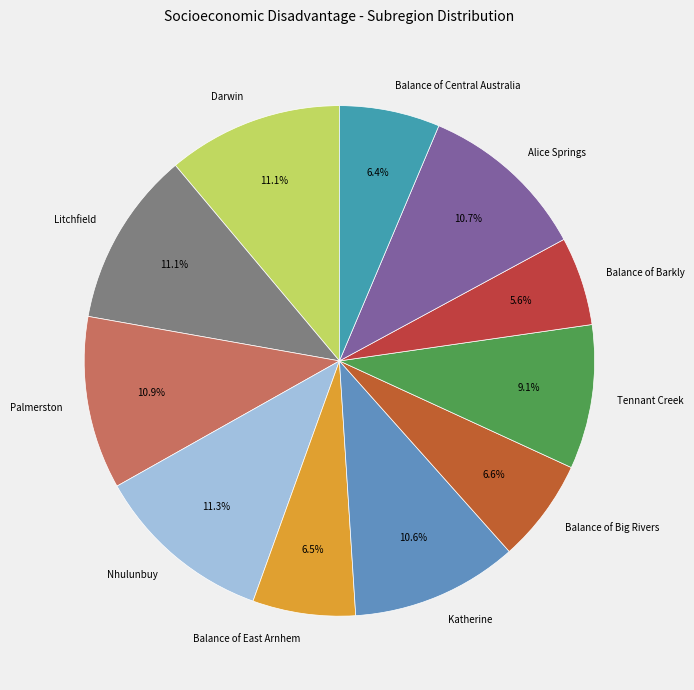

What is the ratio of the value at Palmerston to the value at Litchfield?

1.0